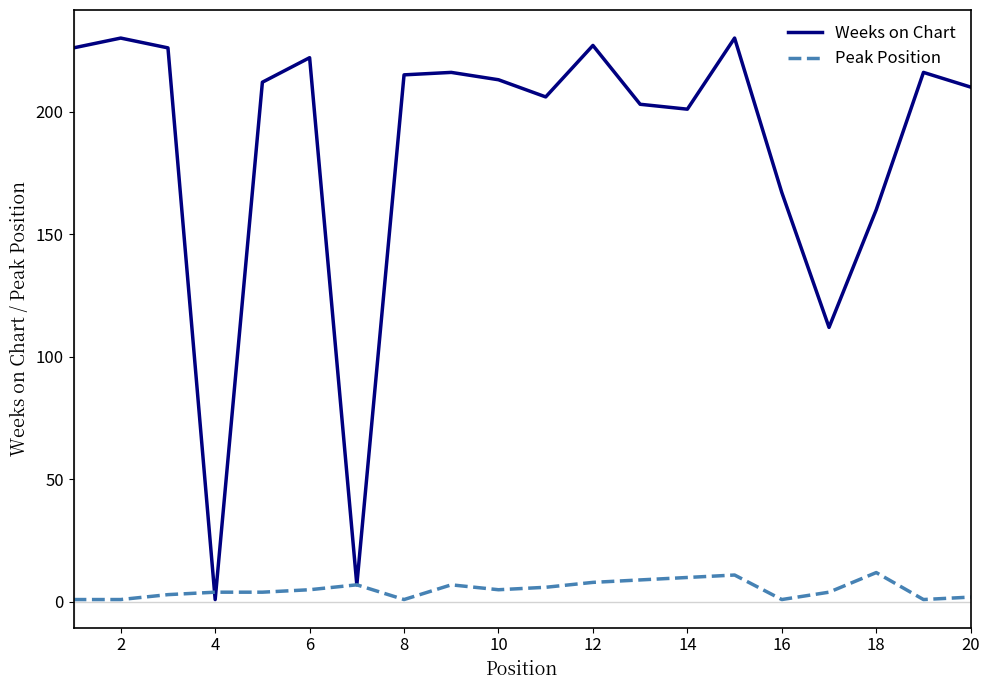

Rank the series by their average value, from highest to lowest.

Weeks on Chart, Peak Position